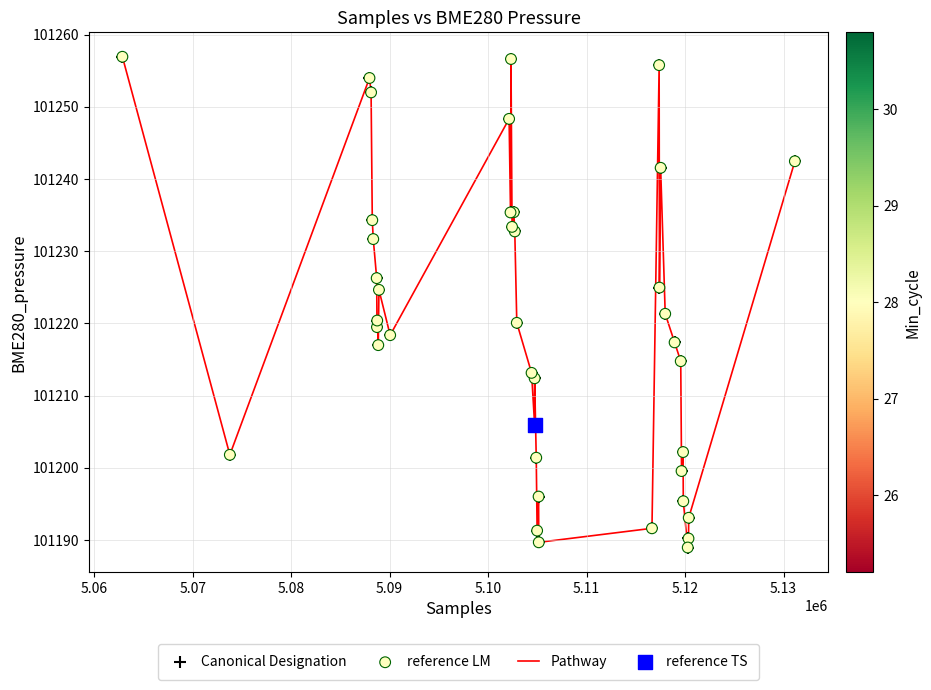

What is the maximum value shown in the chart?

101256.9